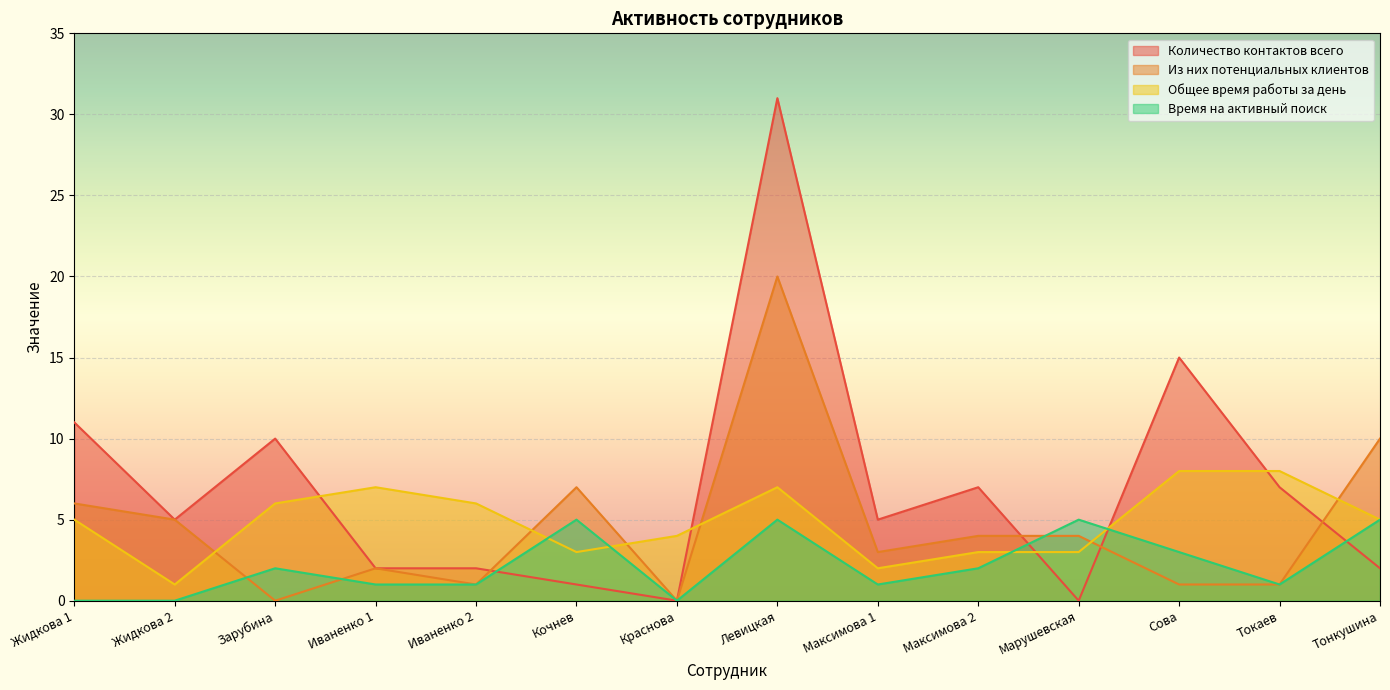

Reading left to right, extract all data points from this chart.

Количество контактов всего: 11	5	10	2	2	1	0	31	5	7	0	15	7	2
Из них потенциальных клиентов: 6	5	0	2	1	7	0	20	3	4	4	1	1	10
Общее время работы за день: 5	1	6	7	6	3	4	7	2	3	3	8	8	5
Время на активный поиск: 0	0	2	1	1	5	0	5	1	2	5	3	1	5